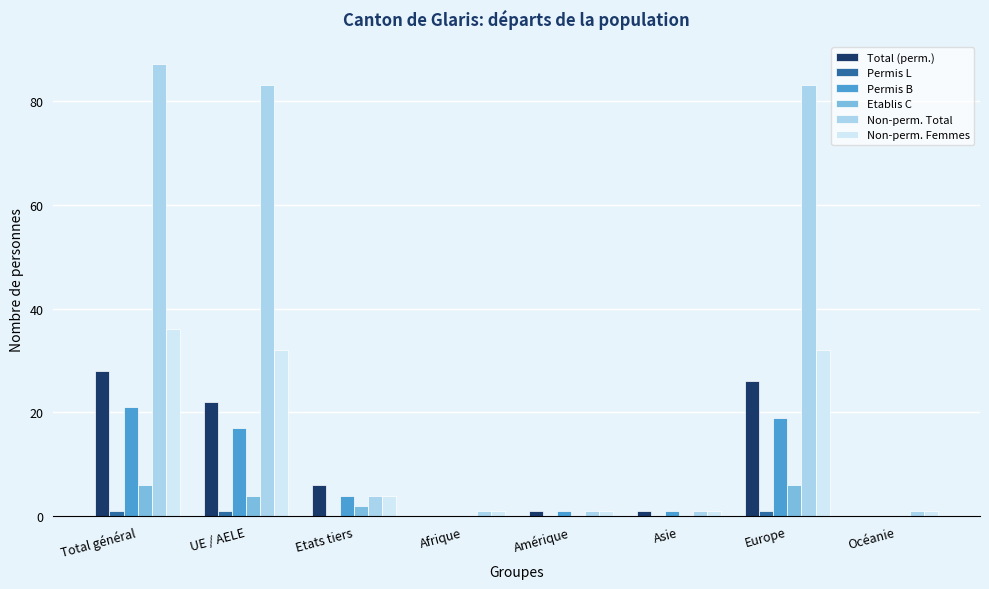

What is the sum of all Total (perm.) values?

84